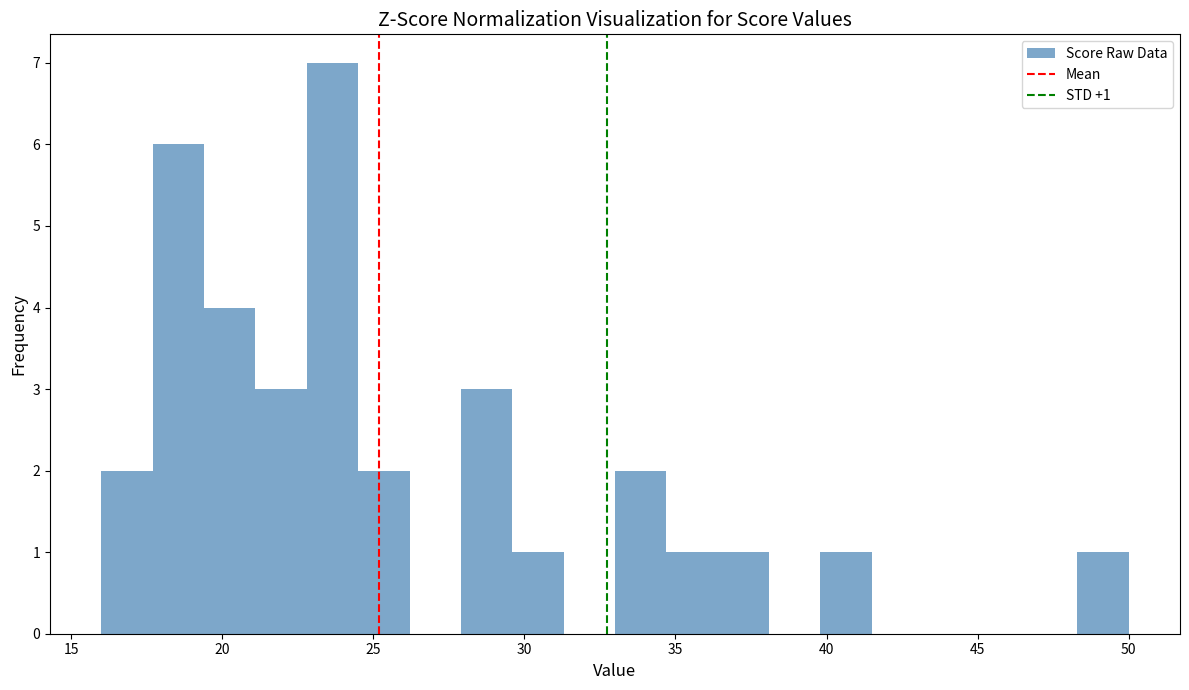

Around what value on the x-axis is the tallest bar? Give the approximate position of its centre, as read against the axis.

23.5